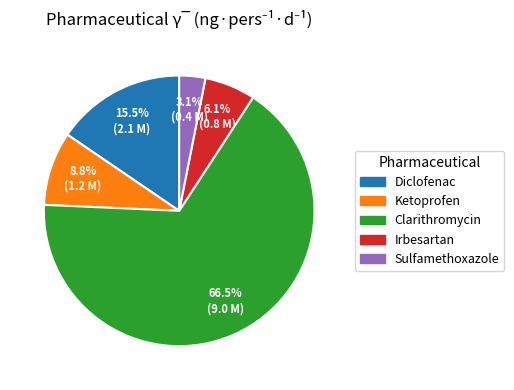

How many segments does this pie chart have?

5